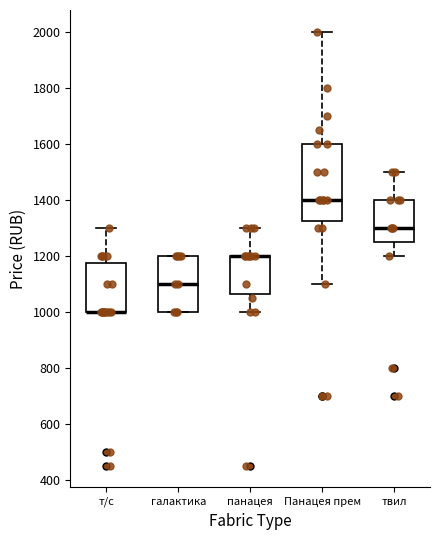

Where does the lower whisker of the box for панацея end on the y-axis? The values are not printed on the chart, so give them approximately, as read against the axis.

1000